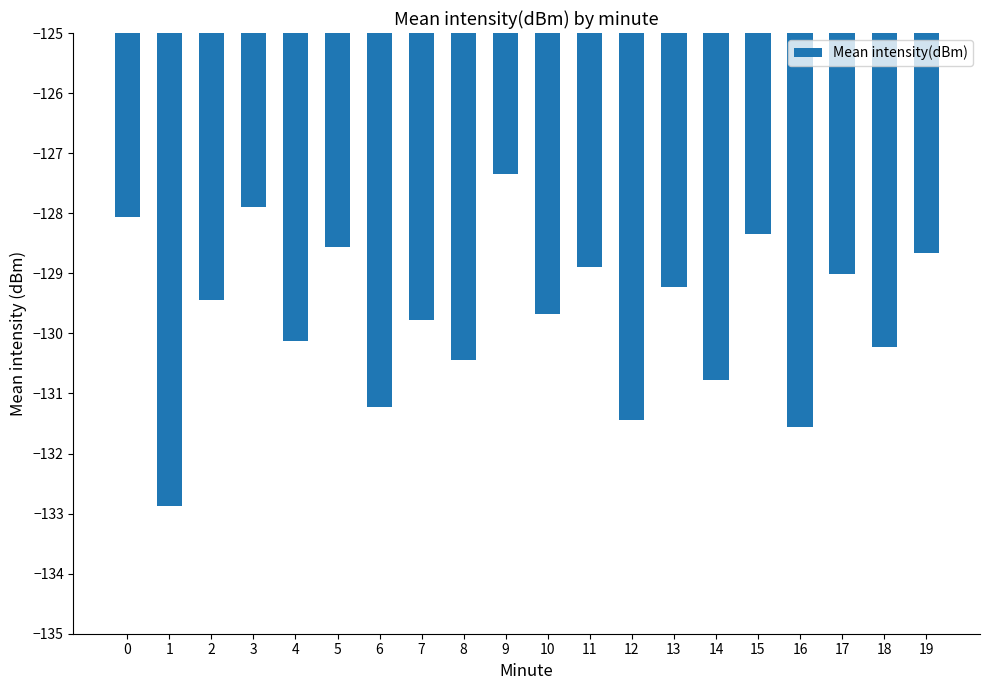

List the labels in order of value, smallest first.

1, 16, 12, 6, 14, 8, 18, 4, 7, 10, 2, 13, 17, 11, 19, 5, 15, 0, 3, 9